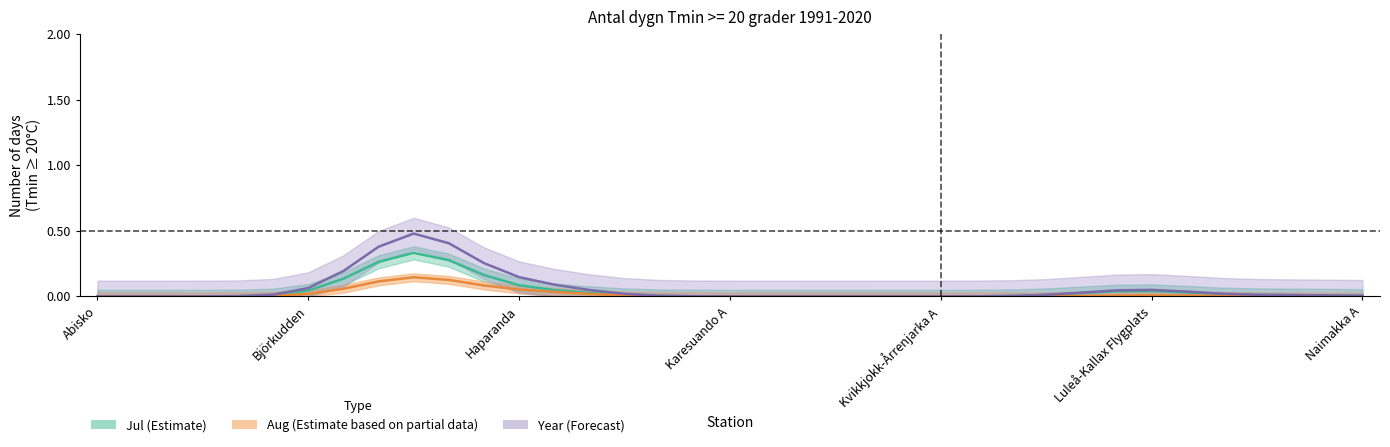

List the series in order of their overall mean, highest first.

year_values, jul_values, aug_values